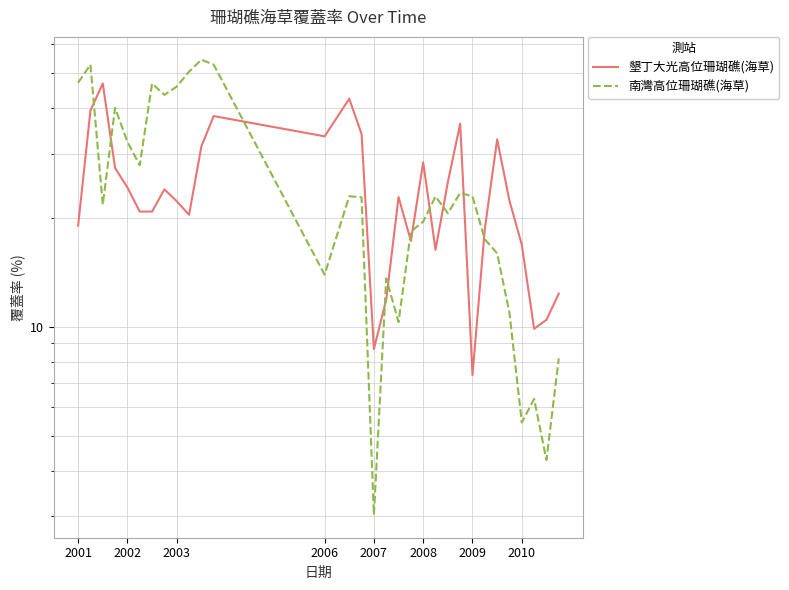

Does the chart display data point markers on the line(s)?

No